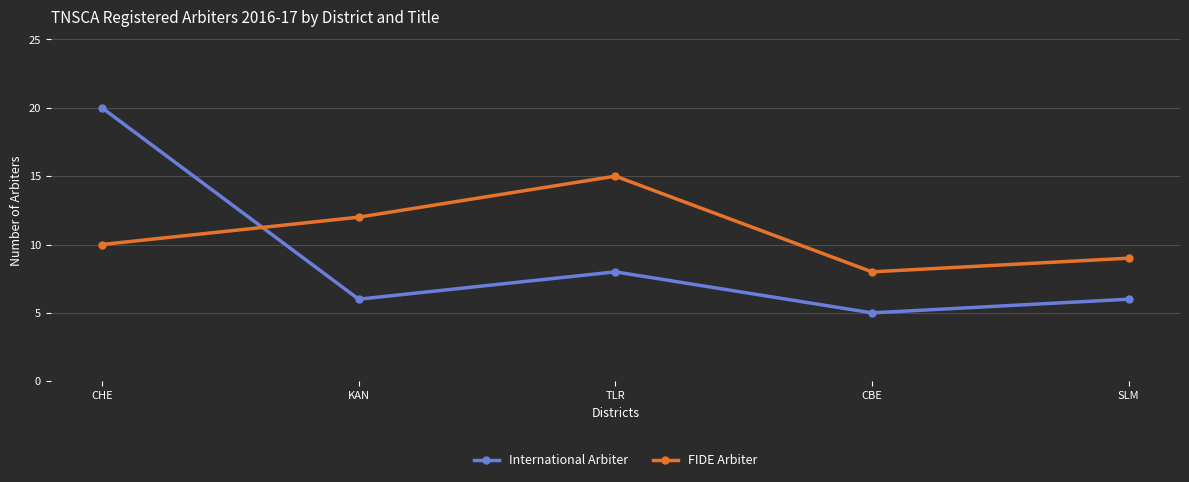

What is the sum of all International Arbiter values?

45